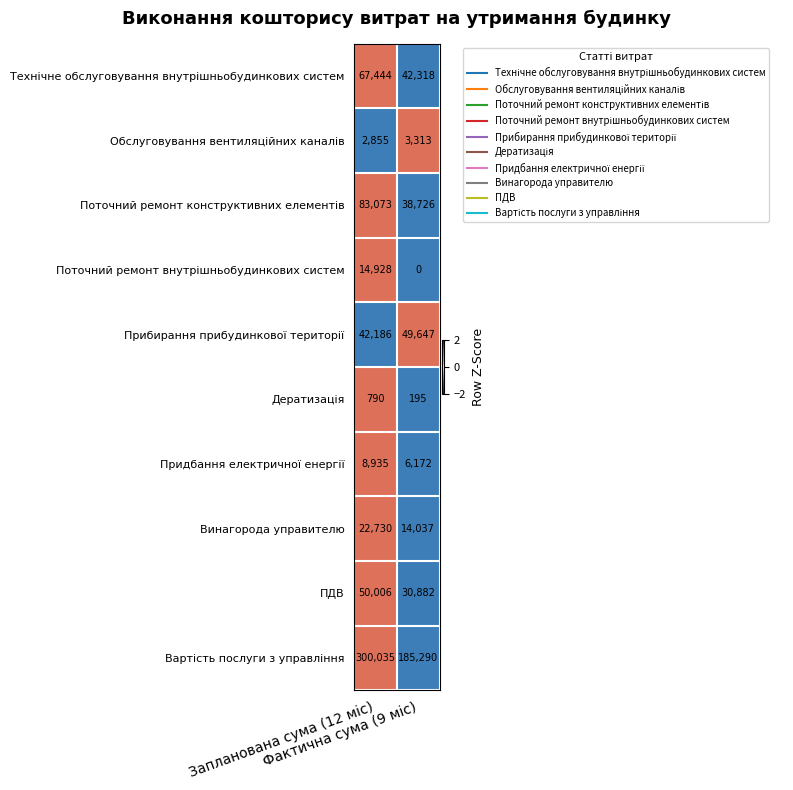

What is the maximum value shown in the chart?

300035